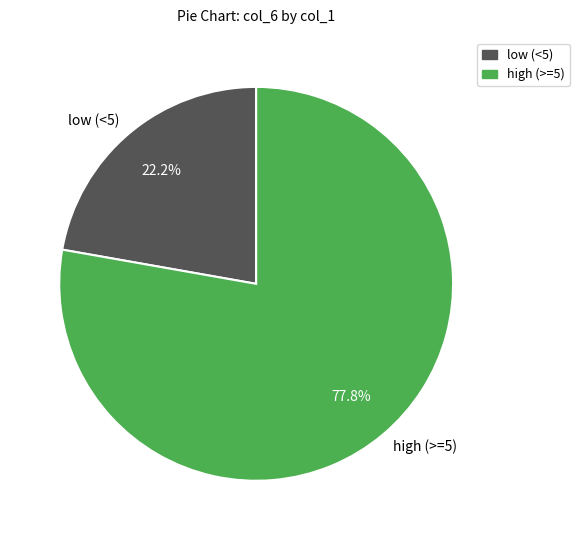

Which slice is the largest?

high (>=5)